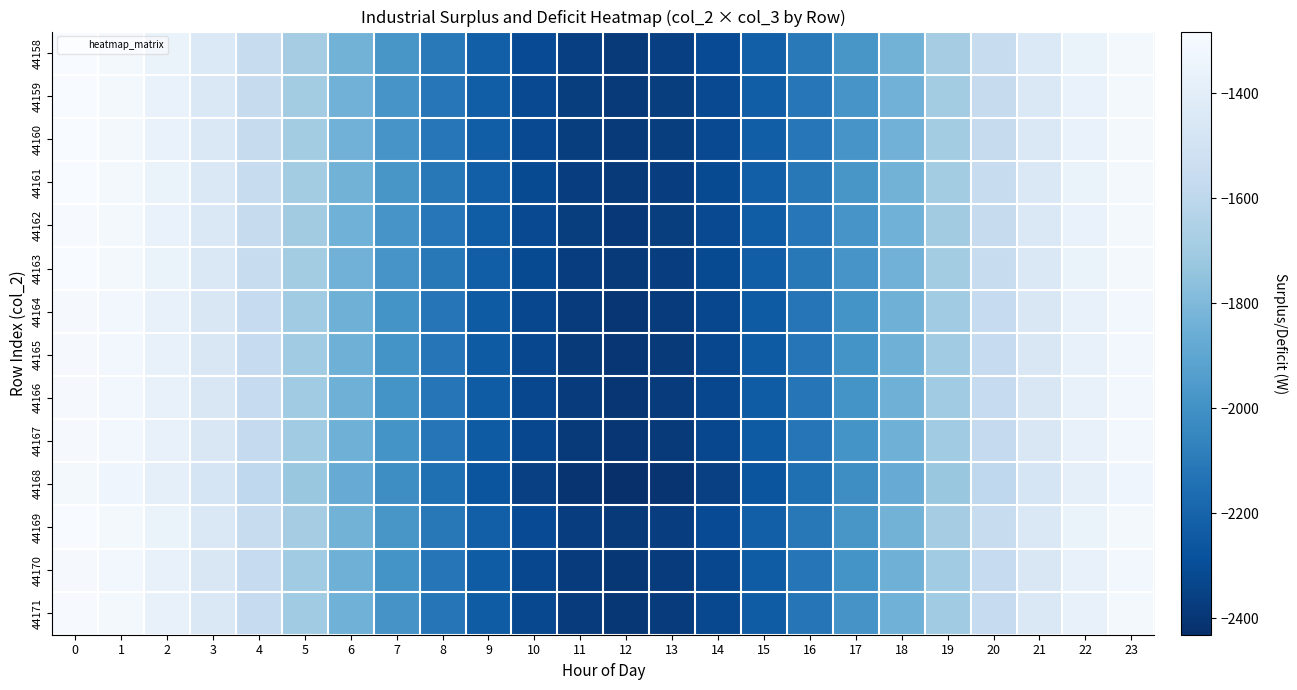

What is the spread (max minus min) of values at 10?

47.1